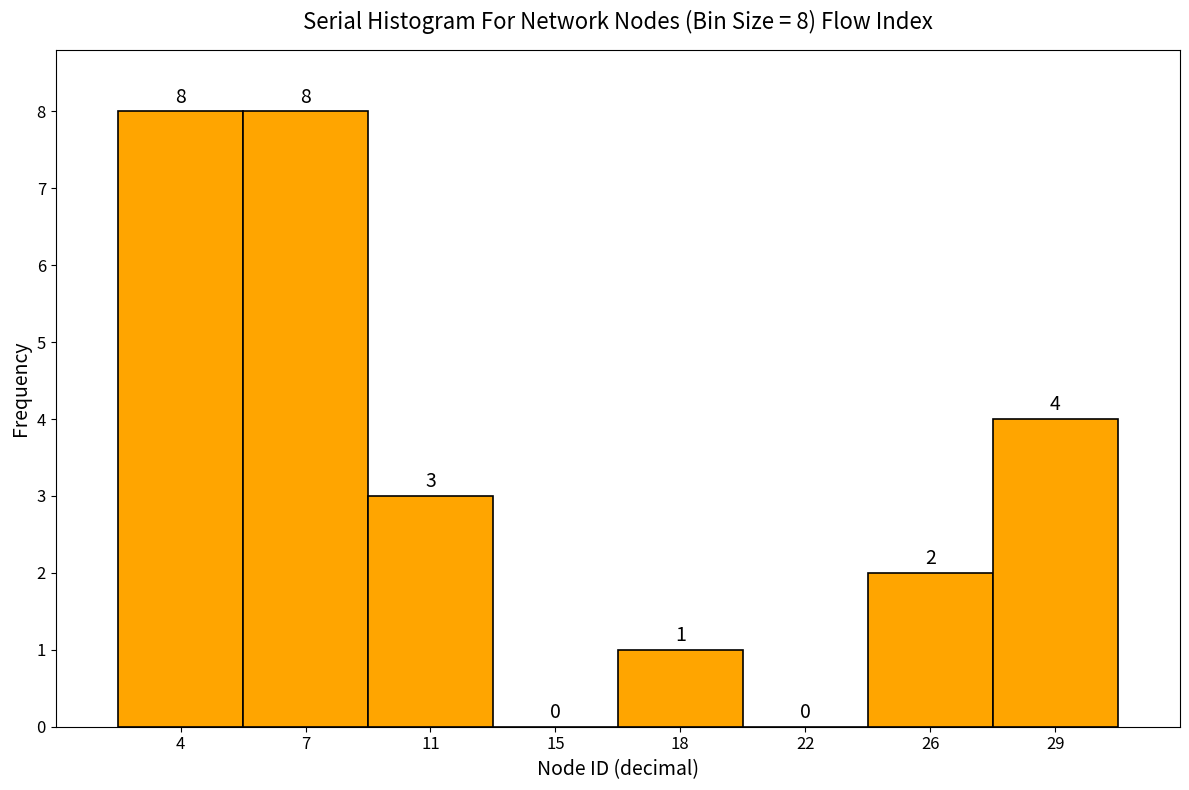

Reading right to left, what are all the values shown in this chart?

29=4	26=2	22=0	18=1	15=0	11=3	7=8	4=8